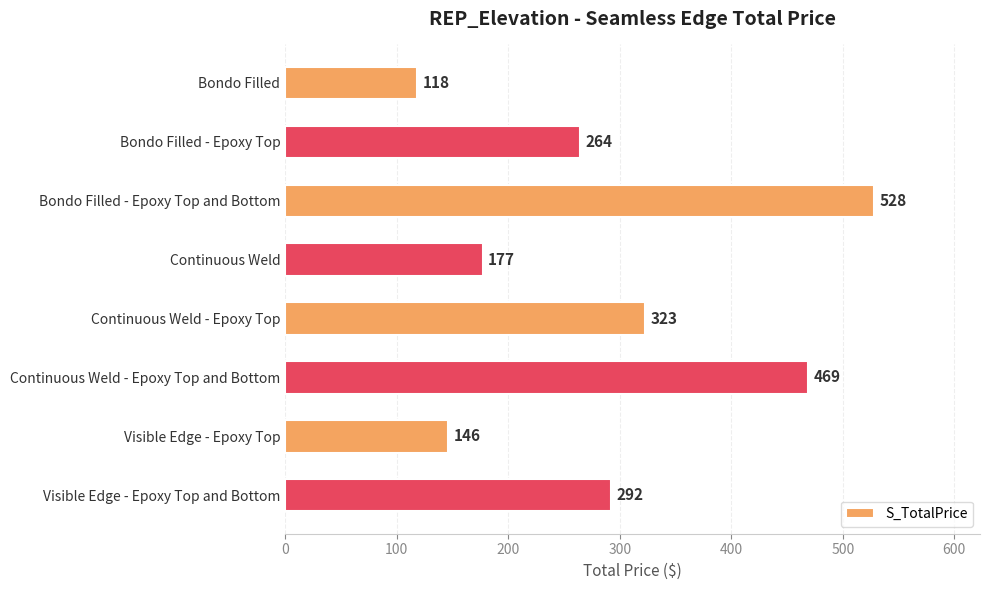

Which label corresponds to the largest value in the chart?

Bondo Filled - Epoxy Top and Bottom